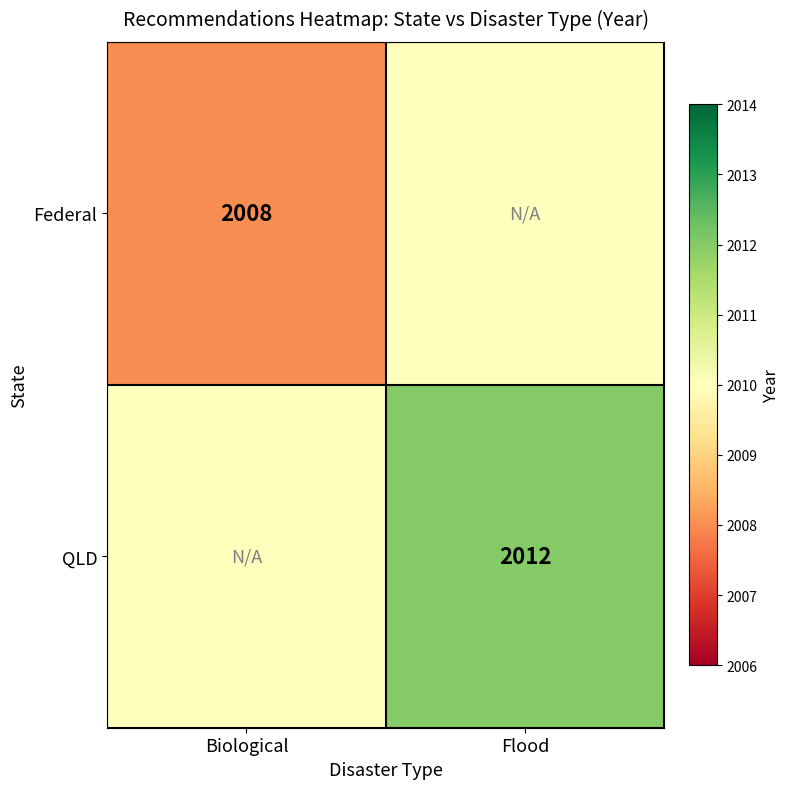

Which label corresponds to the largest value in the chart?

Flood